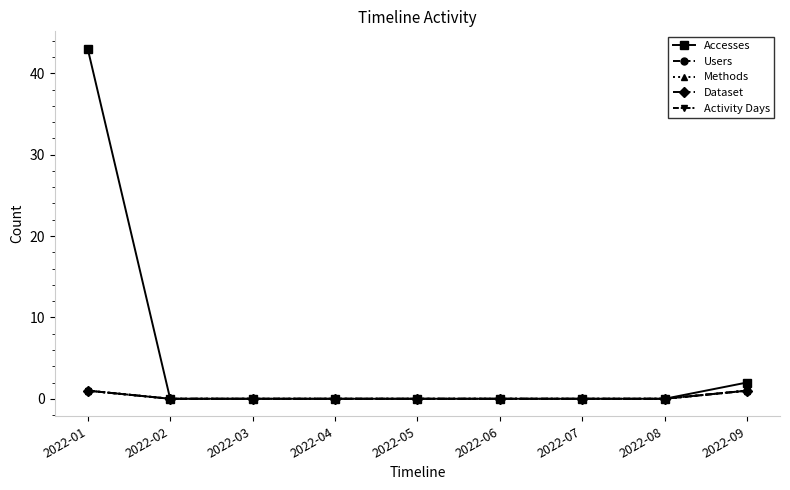

Is this an area chart (filled region under the line)?

No